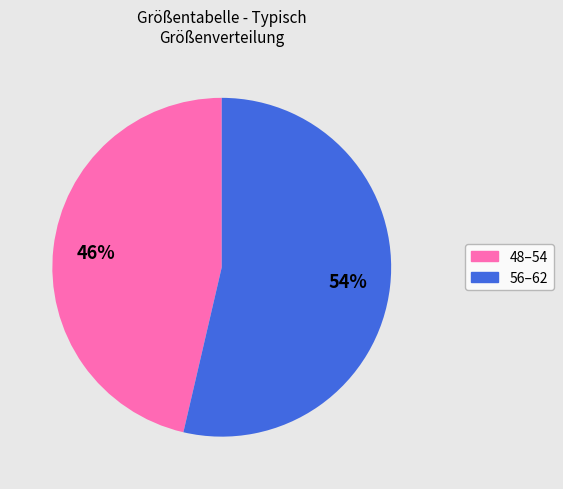

What percentage is the 56–62 slice, to the nearest percent?

54%